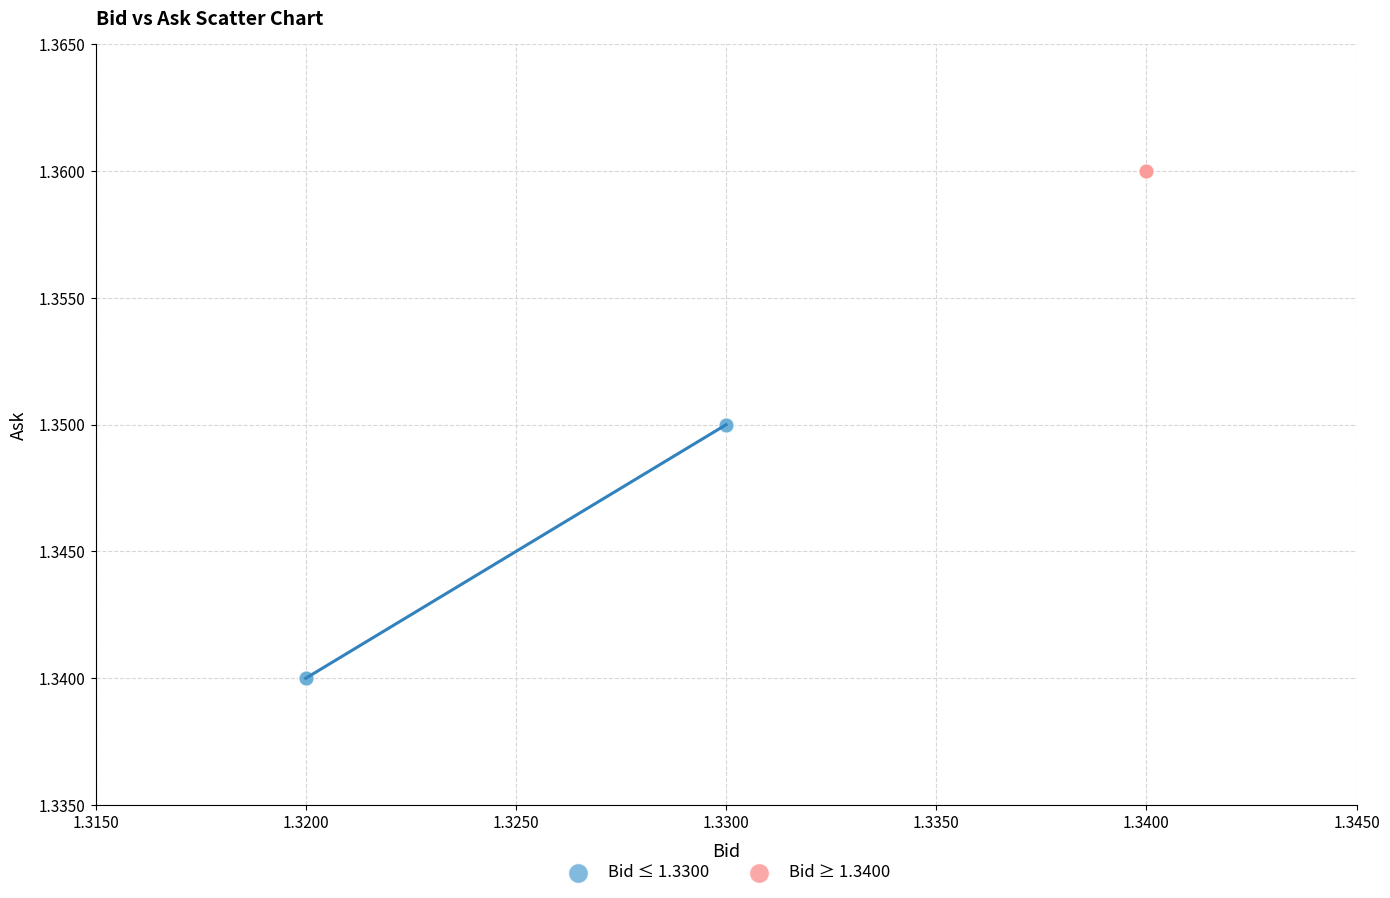

Which series contains the lowest Y value?

Bid ≤ 1.3300